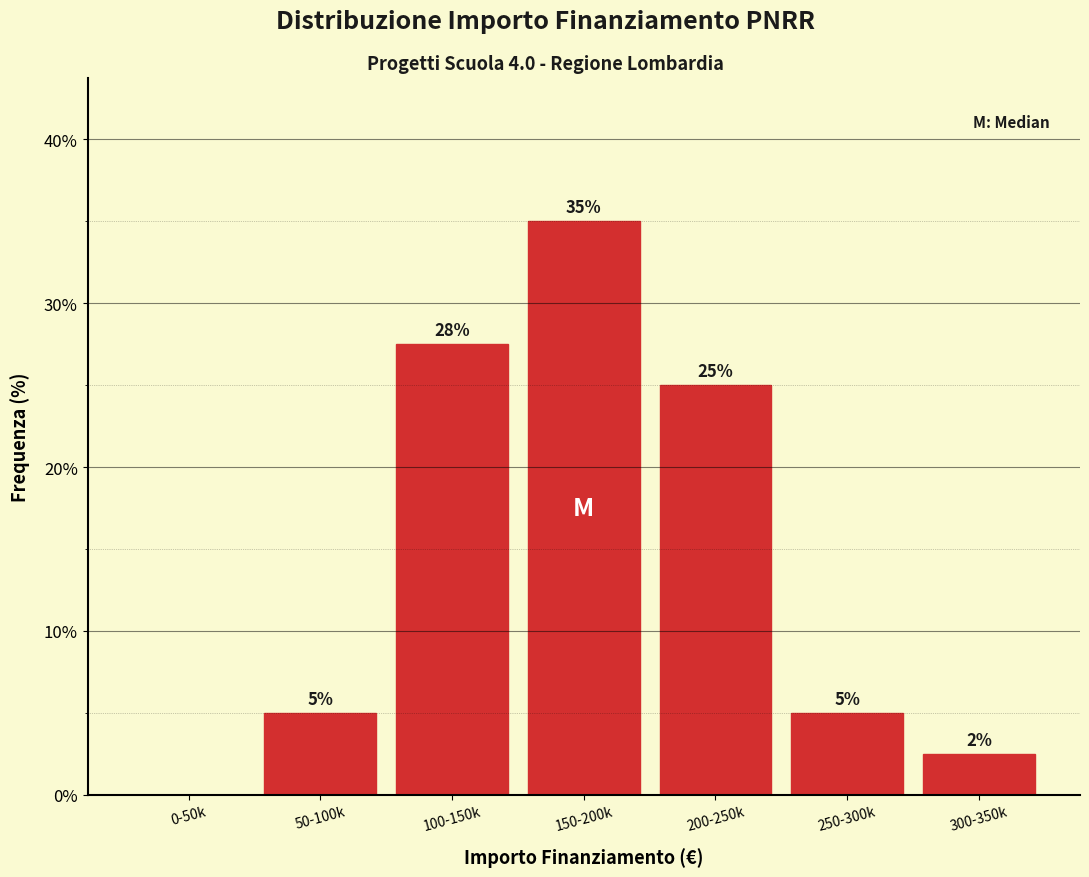

Read the value at 100-150k.

27.5